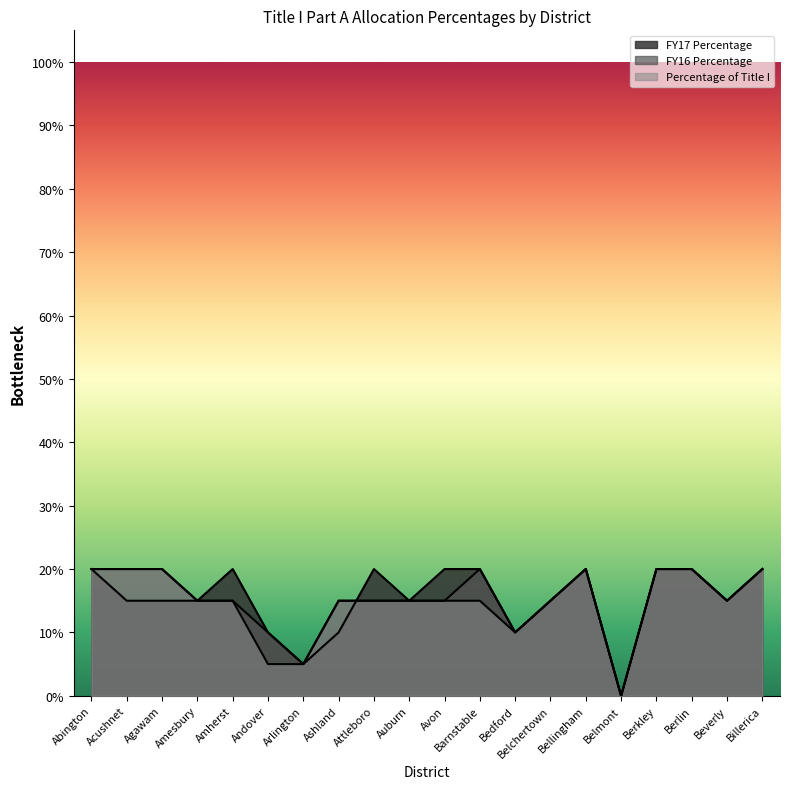

What is the value of the Percentage of Title I point at the 11th from the left?

0.1